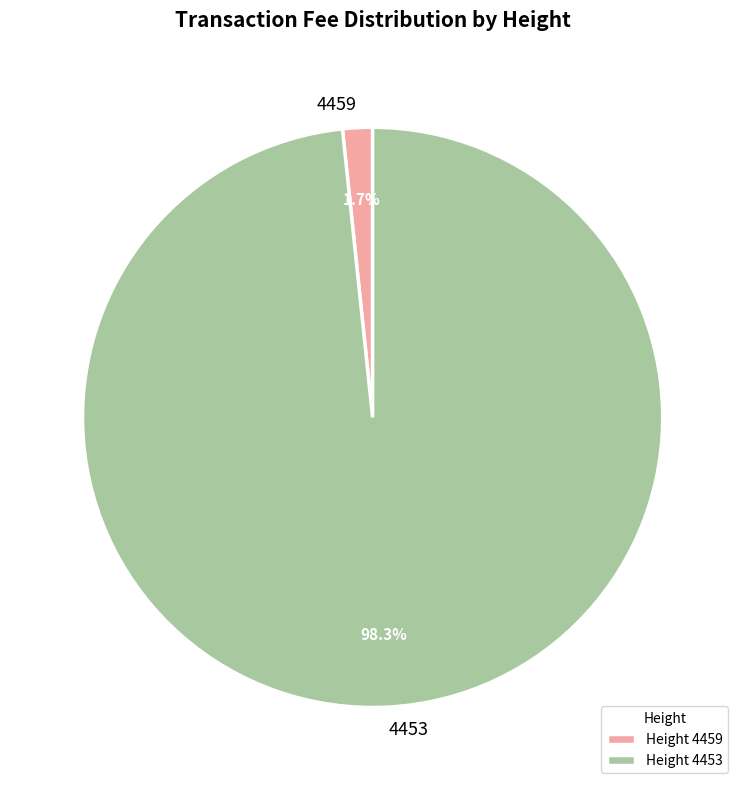

Which has a higher value, Height 4459 or Height 4453?

Height 4453